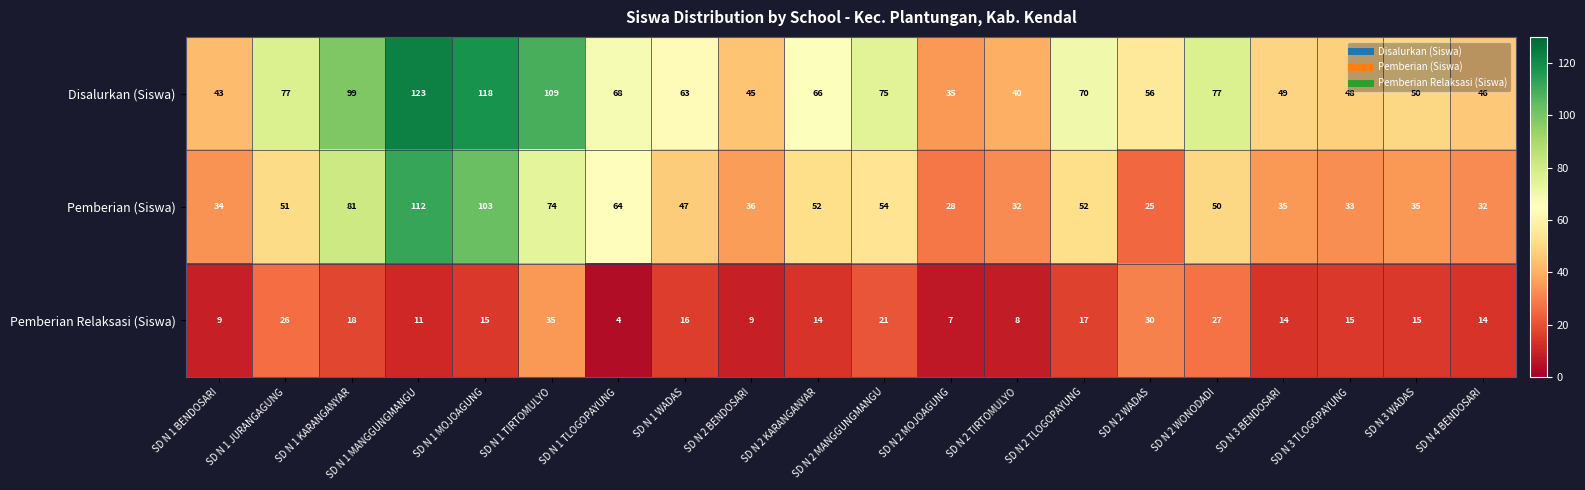

Which series changed the most between SD N 1 BENDOSARI and SD N 2 WADAS?

Pemberian Relaksasi (Siswa)